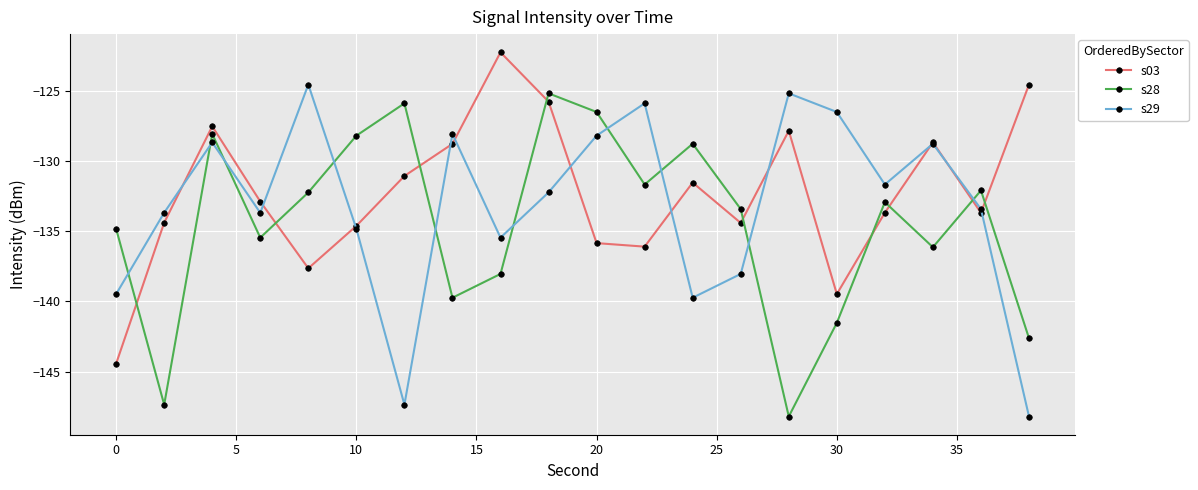

In s03, how many points are higher than both neighbors (excluding endpoints)?

5